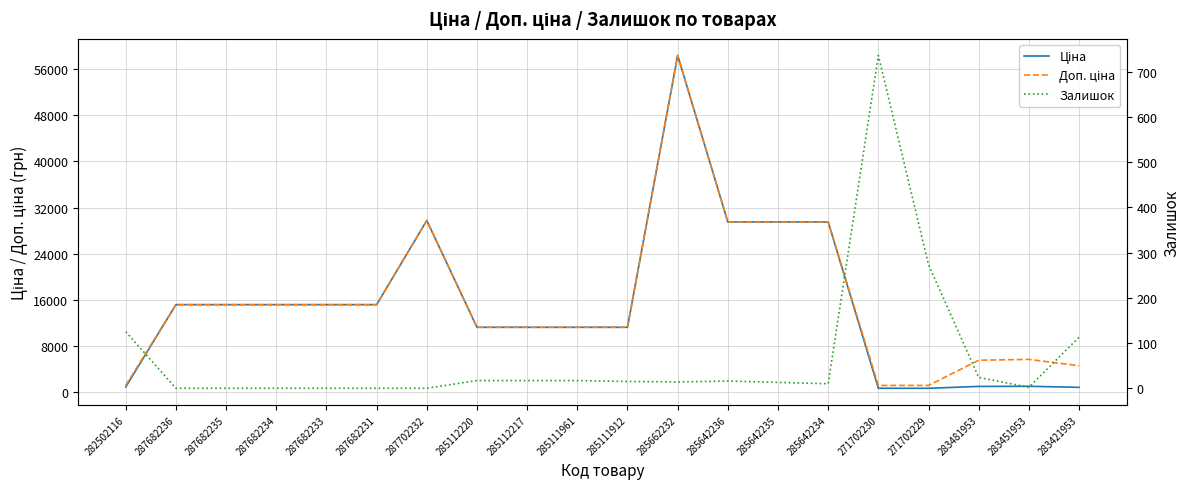

True or false: Ціна and Доп. ціна intersect in this chart.

False